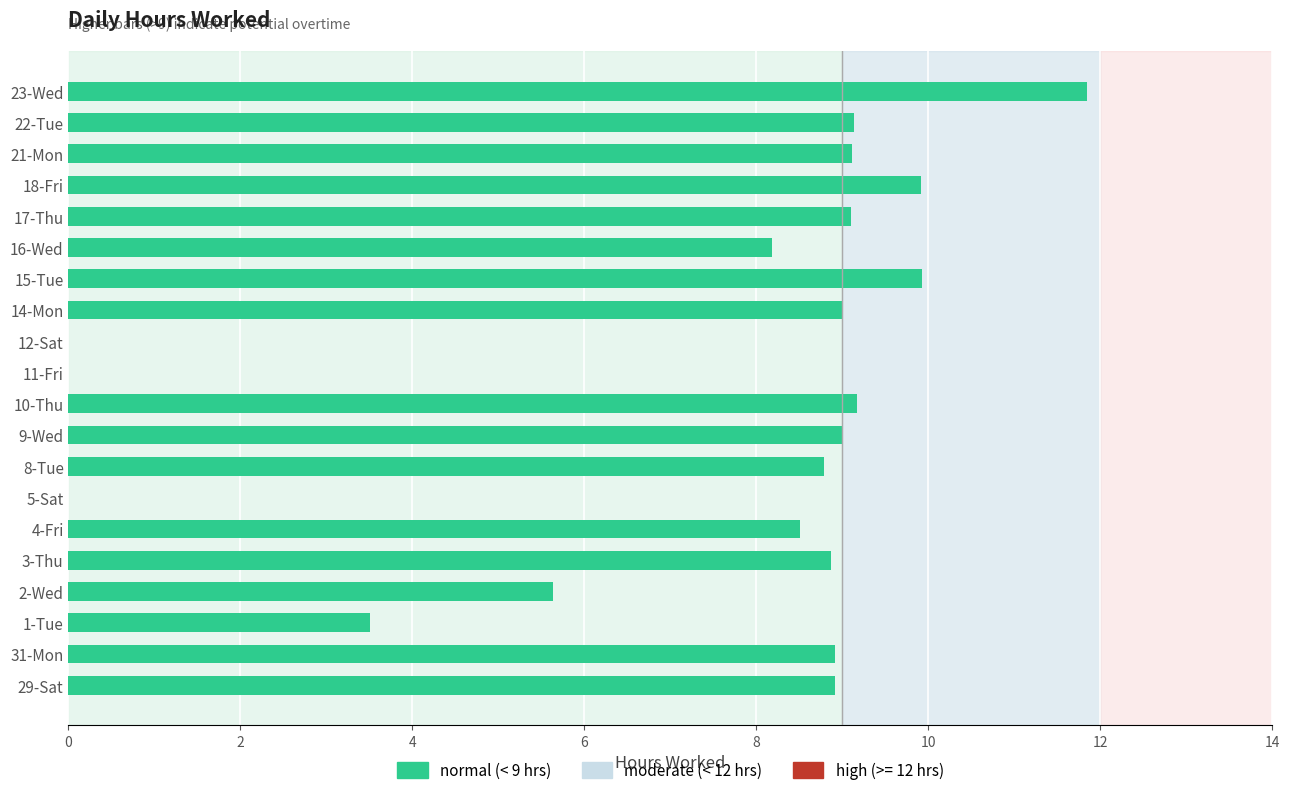

What is the sum of the values at 22-Tue and 2-Wed?

14.8